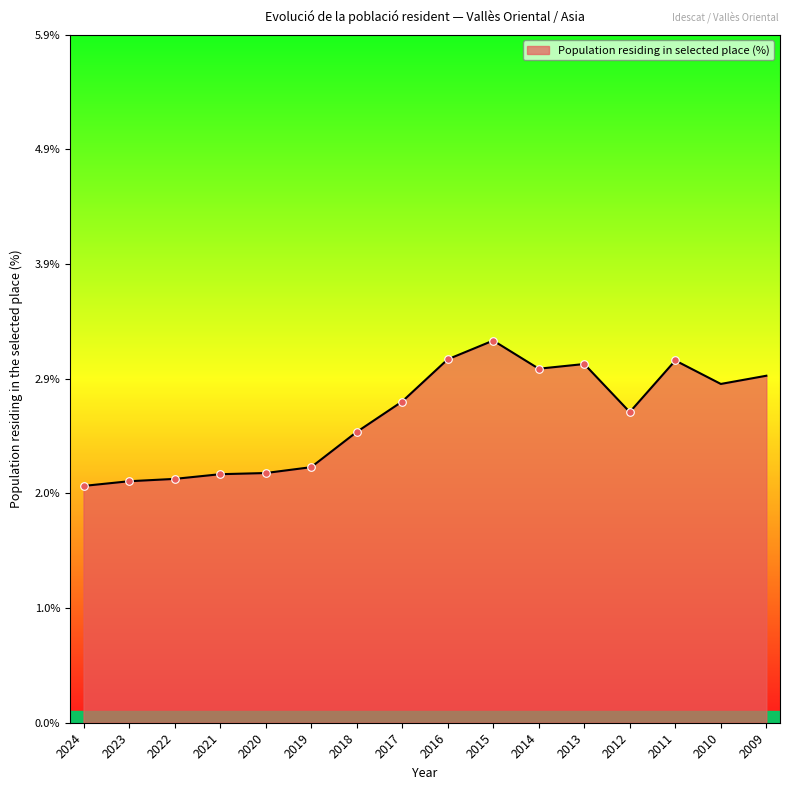

What is the change in value from 2015 to 2011?

-0.2